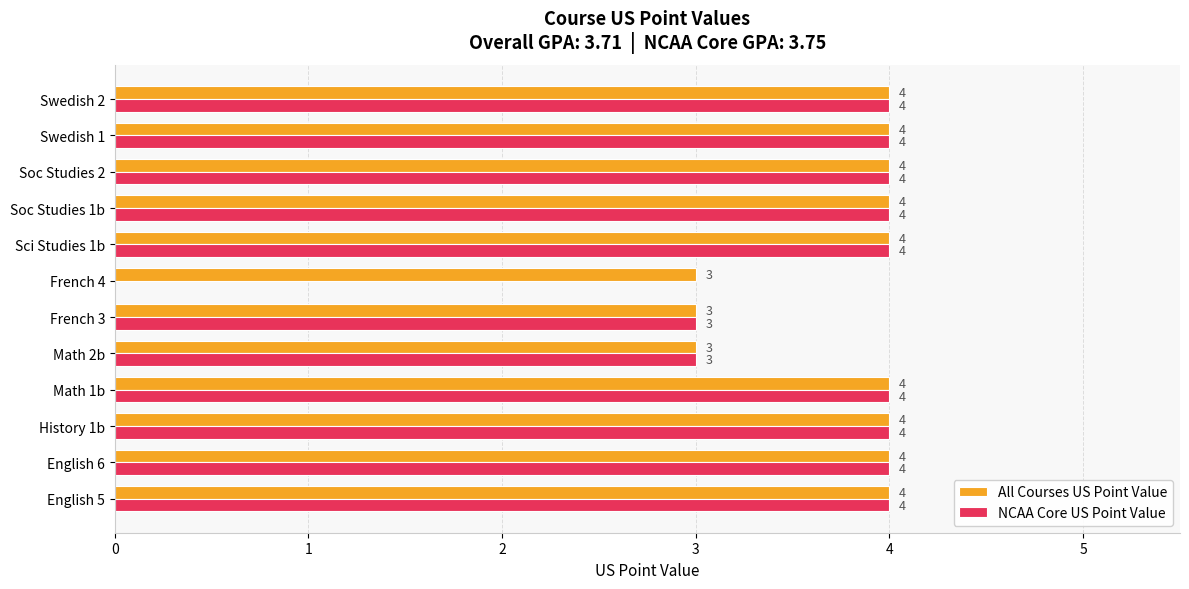

How many All Courses US Point Value values are between 4 and 5?

9